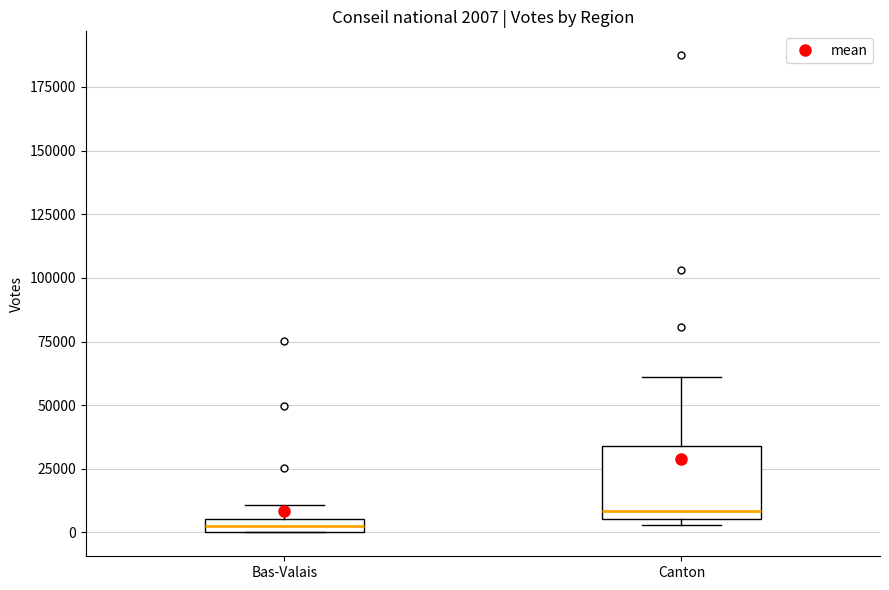

Which box's median line is the lowest?

Bas-Valais